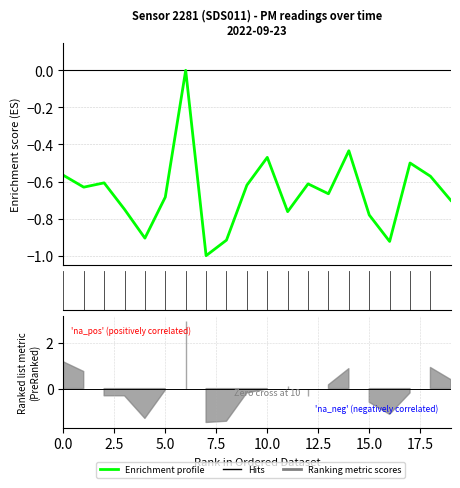

How many points are lower than both their immediate neighbors (excluding endpoints)?

6